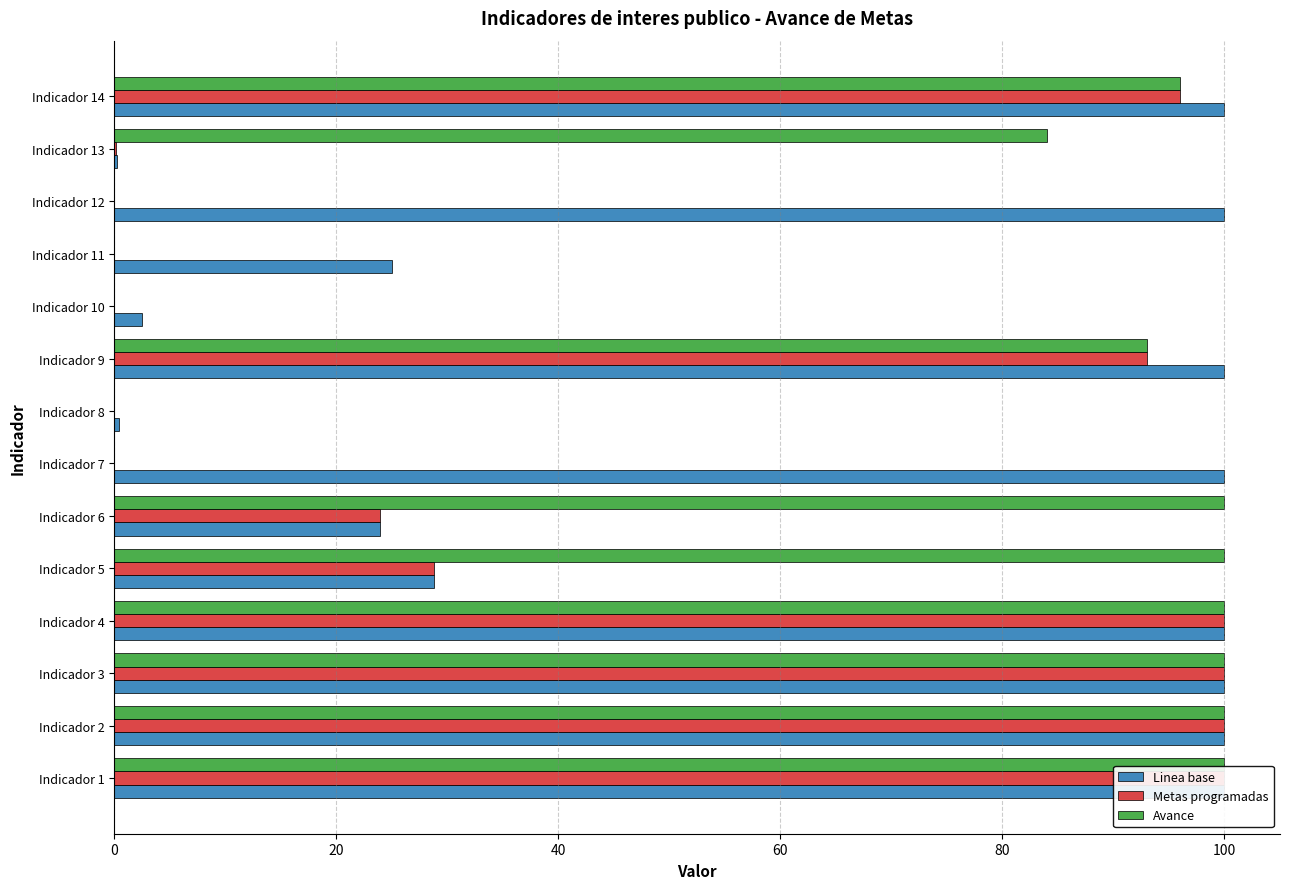

What is the difference between the second highest and second lowest values in the Metas programadas series?

100.0